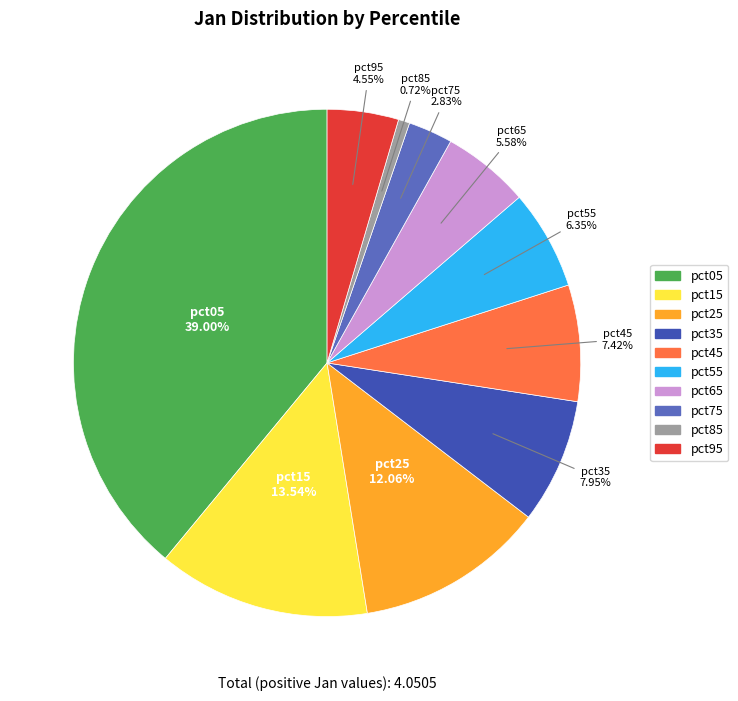

To the nearest percent, what percentage of the pie is pct25?

12%